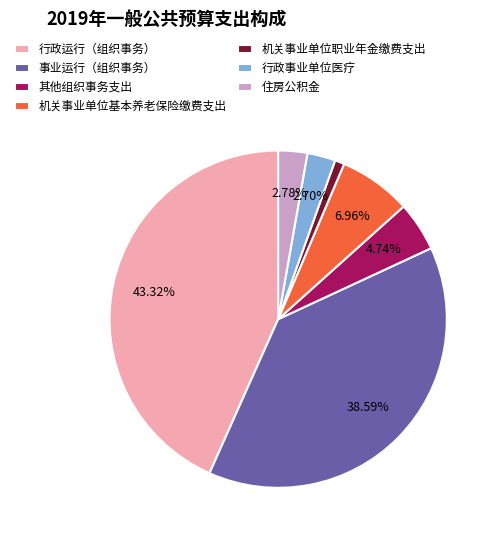

The 机关事业单位职业年金缴费支出 slice represents 11% of the pie. True or false?

False